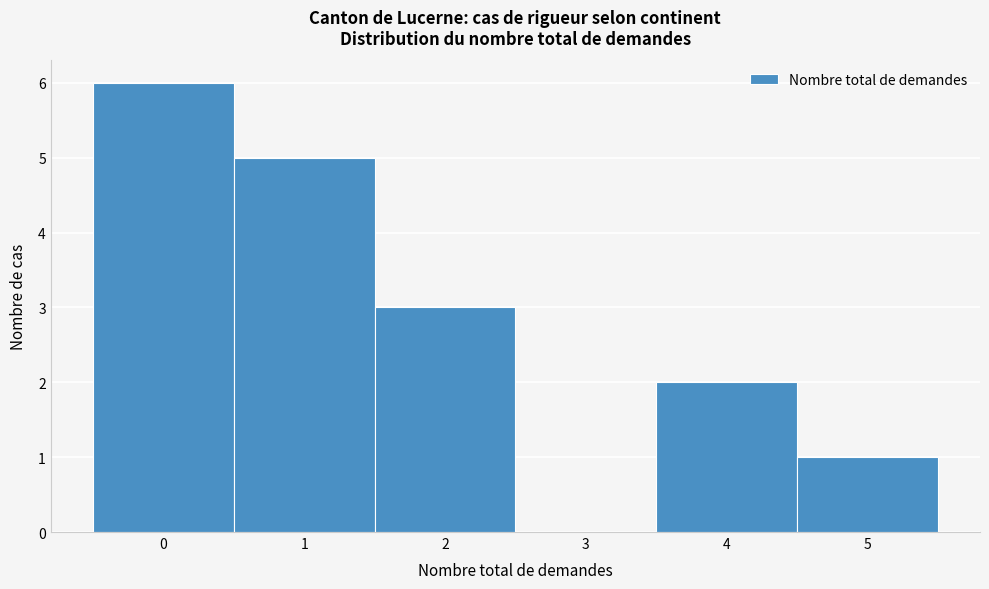

Which range on the x-axis has the tallest bar?

-0.5 to 0.5